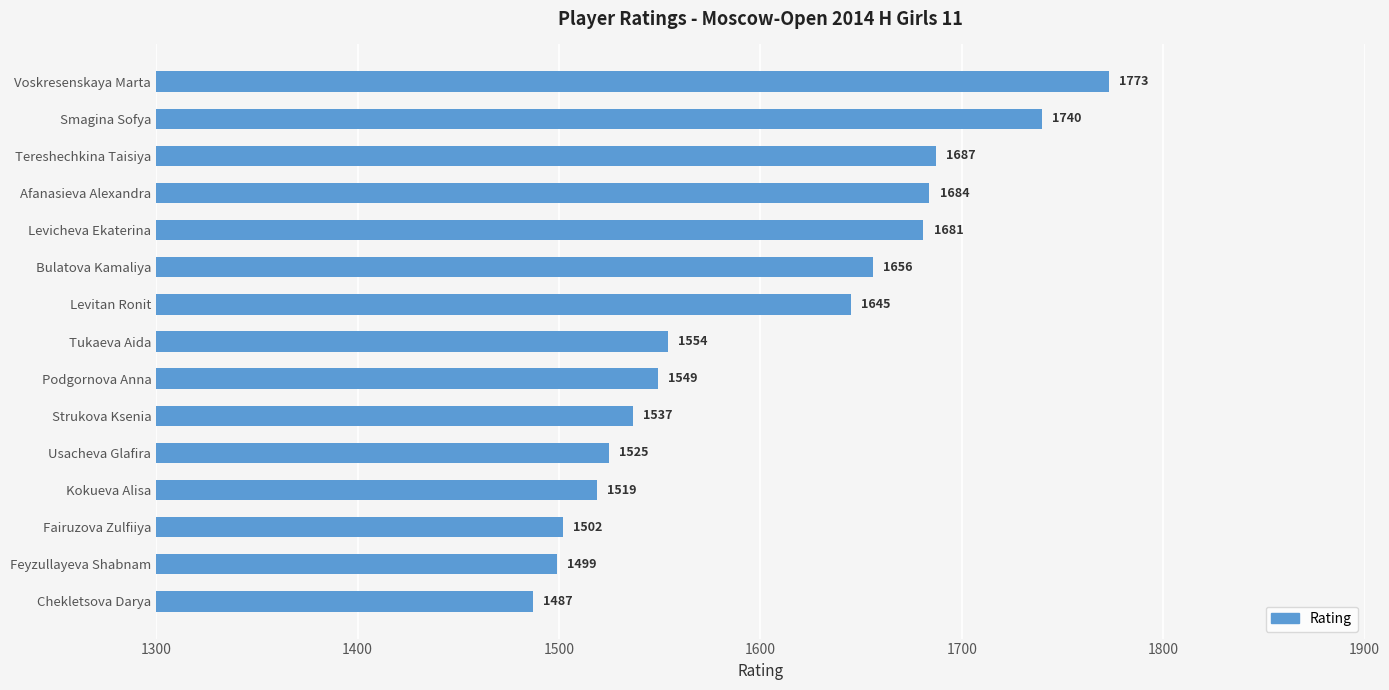

Rank the categories by value from lowest to highest.

Chekletsova Darya, Feyzullayeva Shabnam, Fairuzova Zulfiiya, Kokueva Alisa, Usacheva Glafira, Strukova Ksenia, Podgornova Anna, Tukaeva Aida, Levitan Ronit, Bulatova Kamaliya, Levicheva Ekaterina, Afanasieva Alexandra, Tereshechkina Taisiya, Smagina Sofya, Voskresenskaya Marta